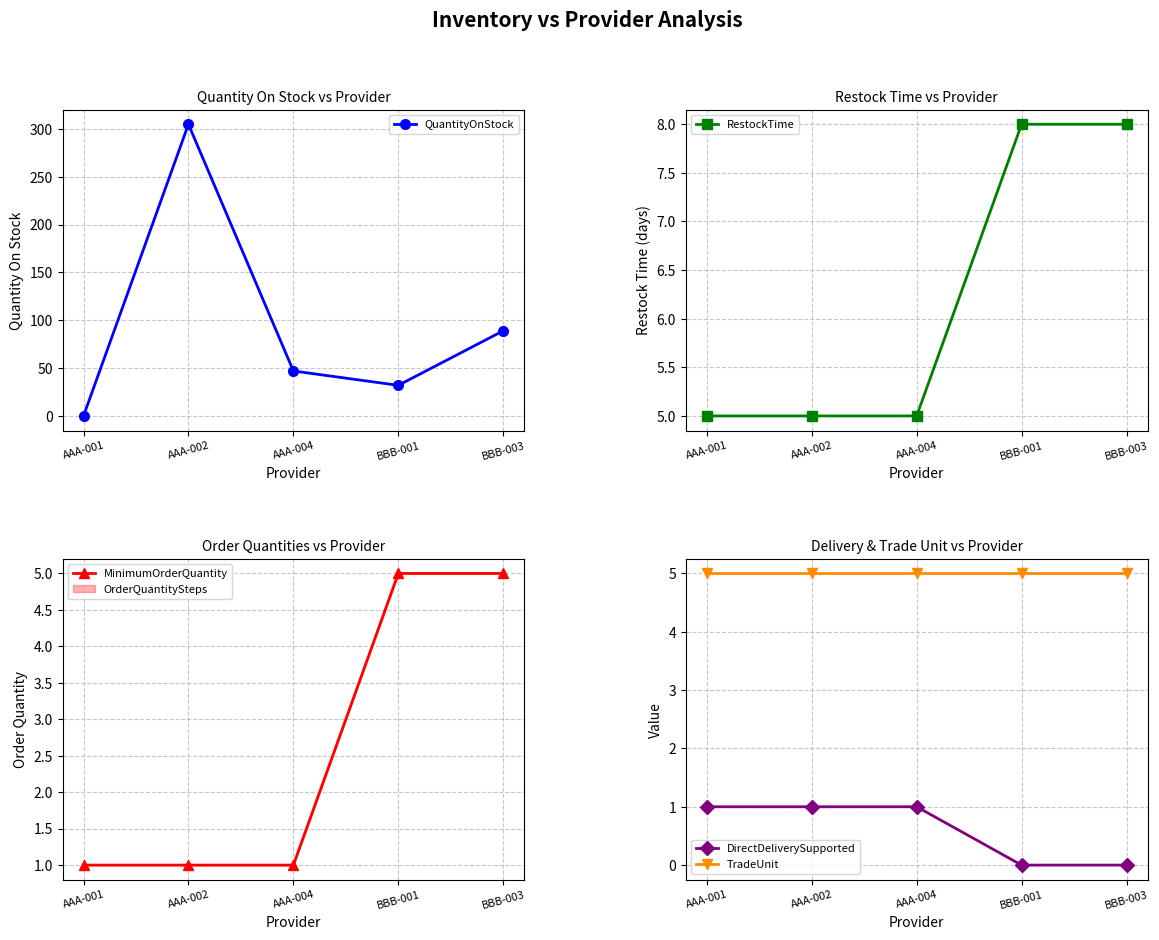

List the labels in order of RestockTime value, largest first.

BBB-001, BBB-003, AAA-001, AAA-002, AAA-004